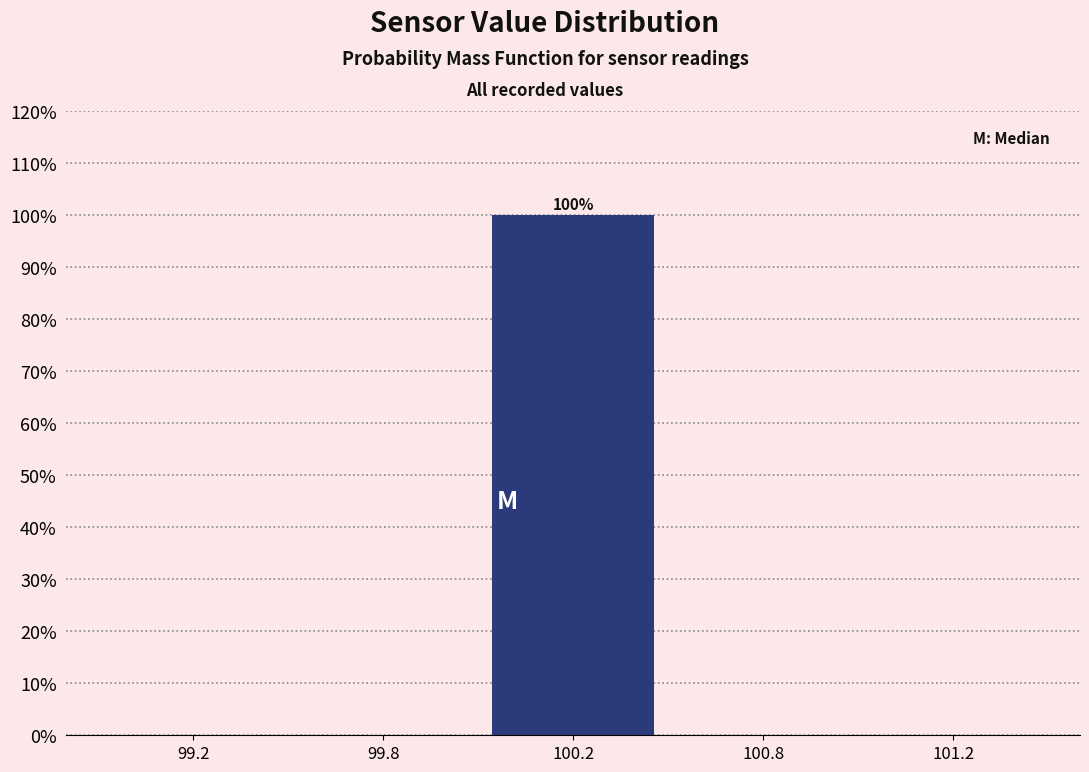

Reading left to right, what are all the values shown in this chart?

99.2=0	99.8=0	100.2=100	100.8=0	101.2=0